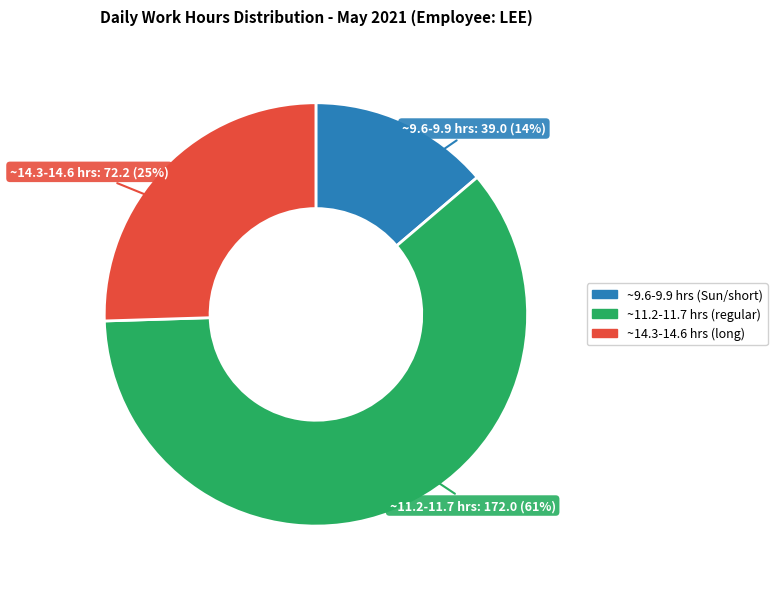

Which has a higher value, ~9.6-9.9 hrs (Sun/short) or ~11.2-11.7 hrs (regular)?

~11.2-11.7 hrs (regular)